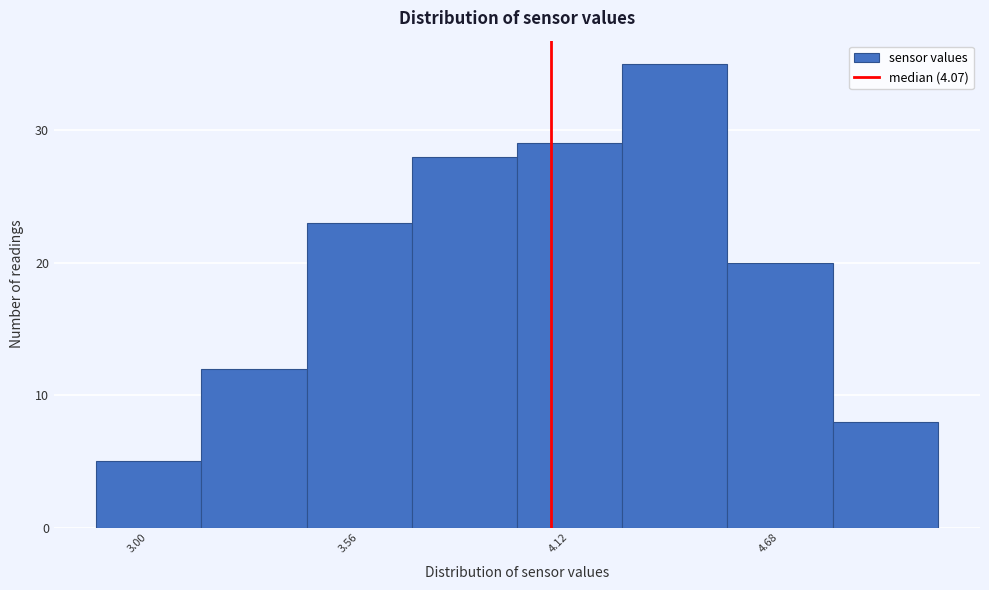

Read against the x-axis, roughly where is the centre of the tallest bar?

4.4